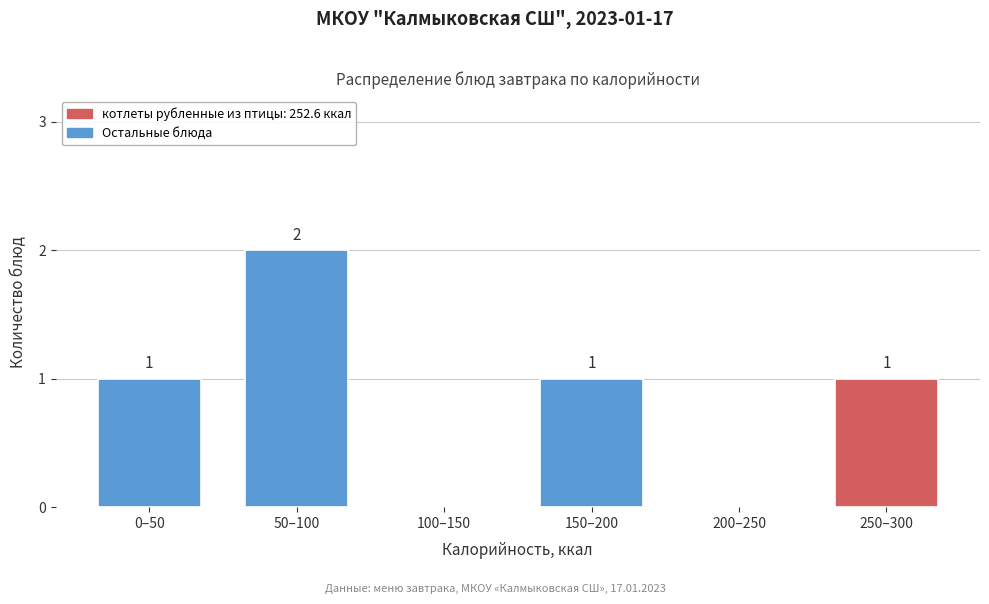

Reading left to right, extract all data points from this chart.

0–50=1	50–100=2	100–150=0	150–200=1	200–250=0	250–300=1